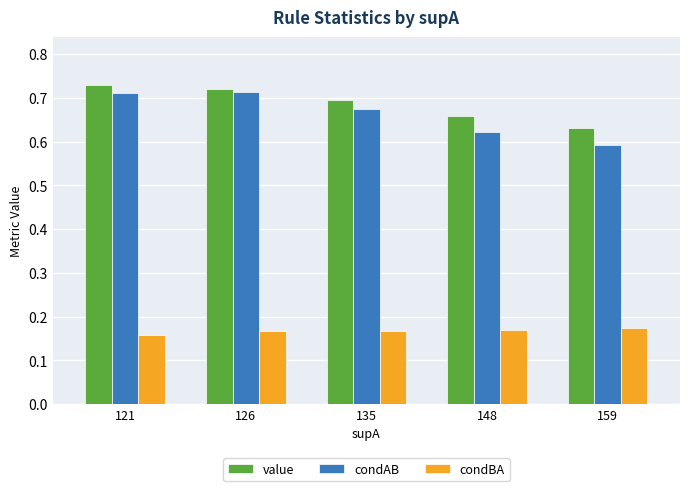

How many condBA values are between 0 and 1?

5